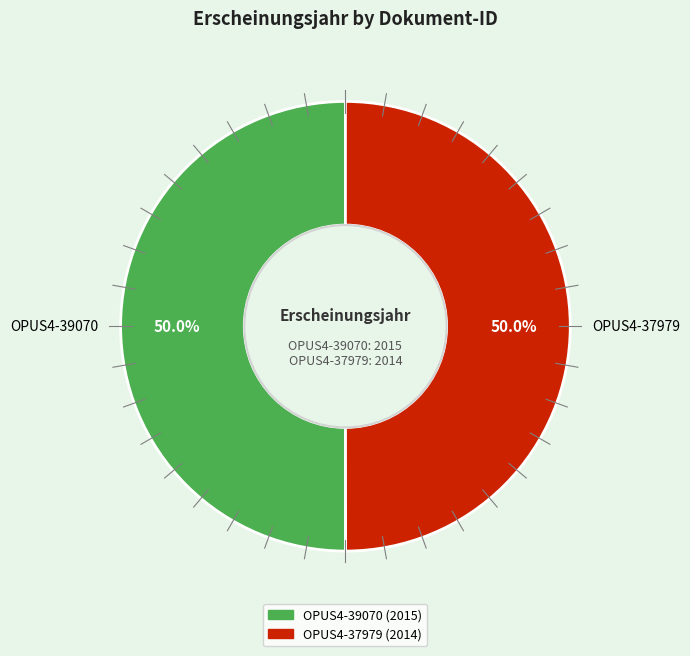

Count the number of slices in the pie.

2